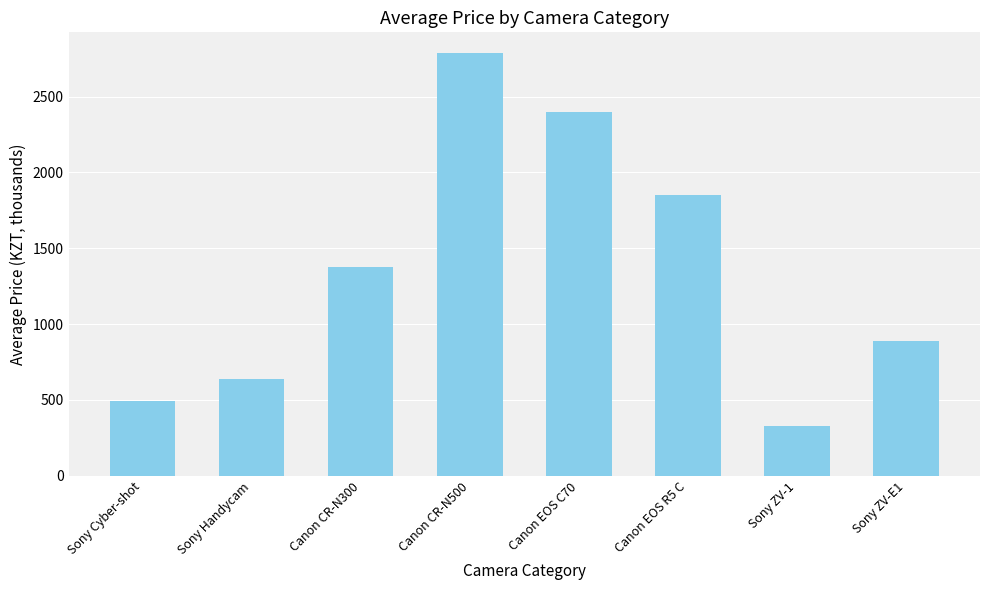

What is the sum of the values at Canon CR-N300 and Canon EOS C70?

3778.0